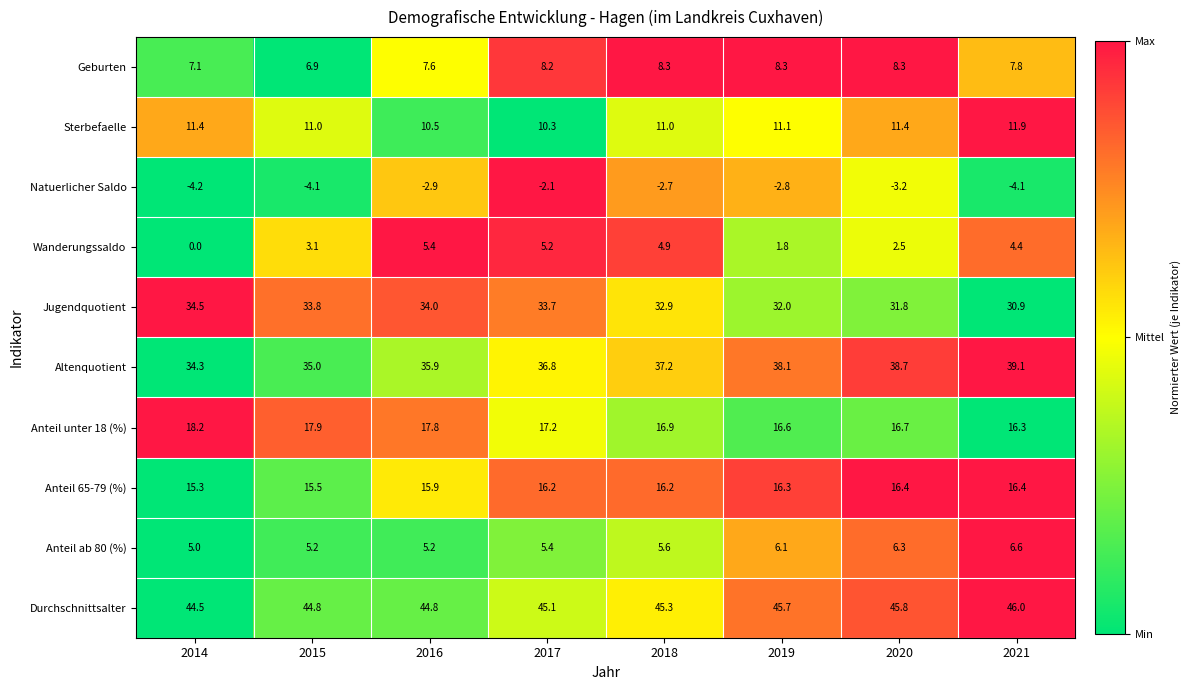

At which category is the sum across all series the highest?

2017